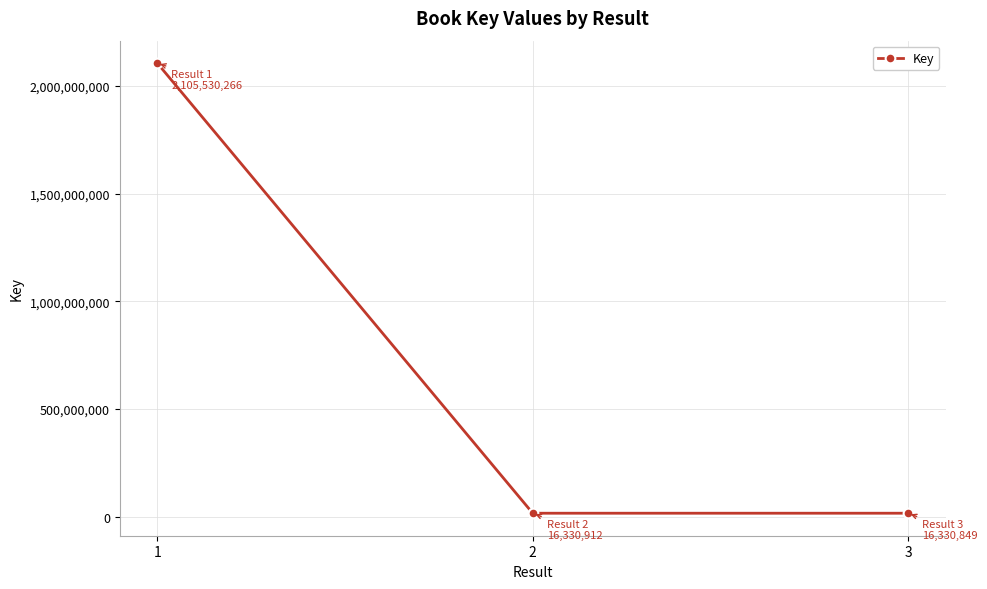

The value at 1 is 1241738313. True or false?

False